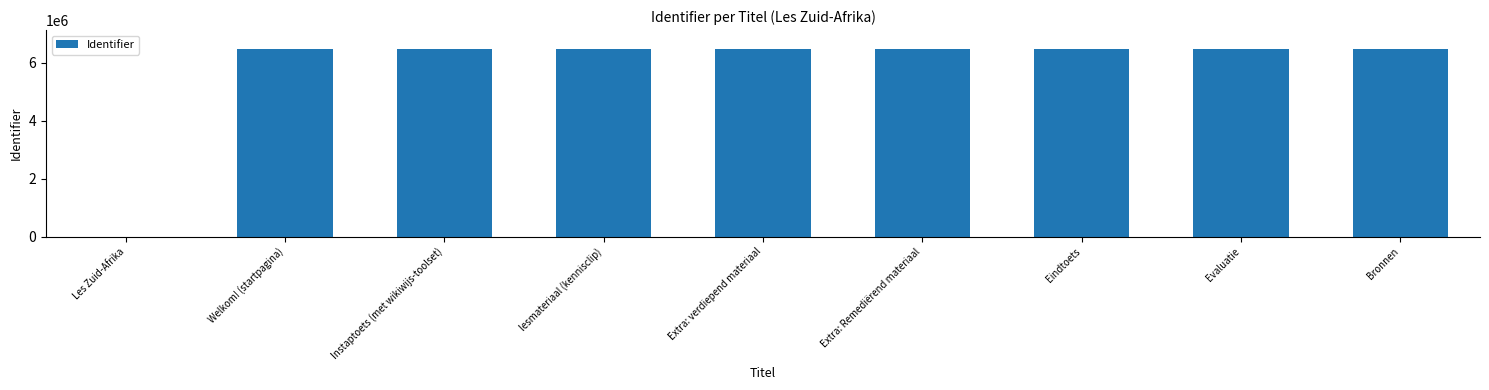

Are the bars horizontal?

No